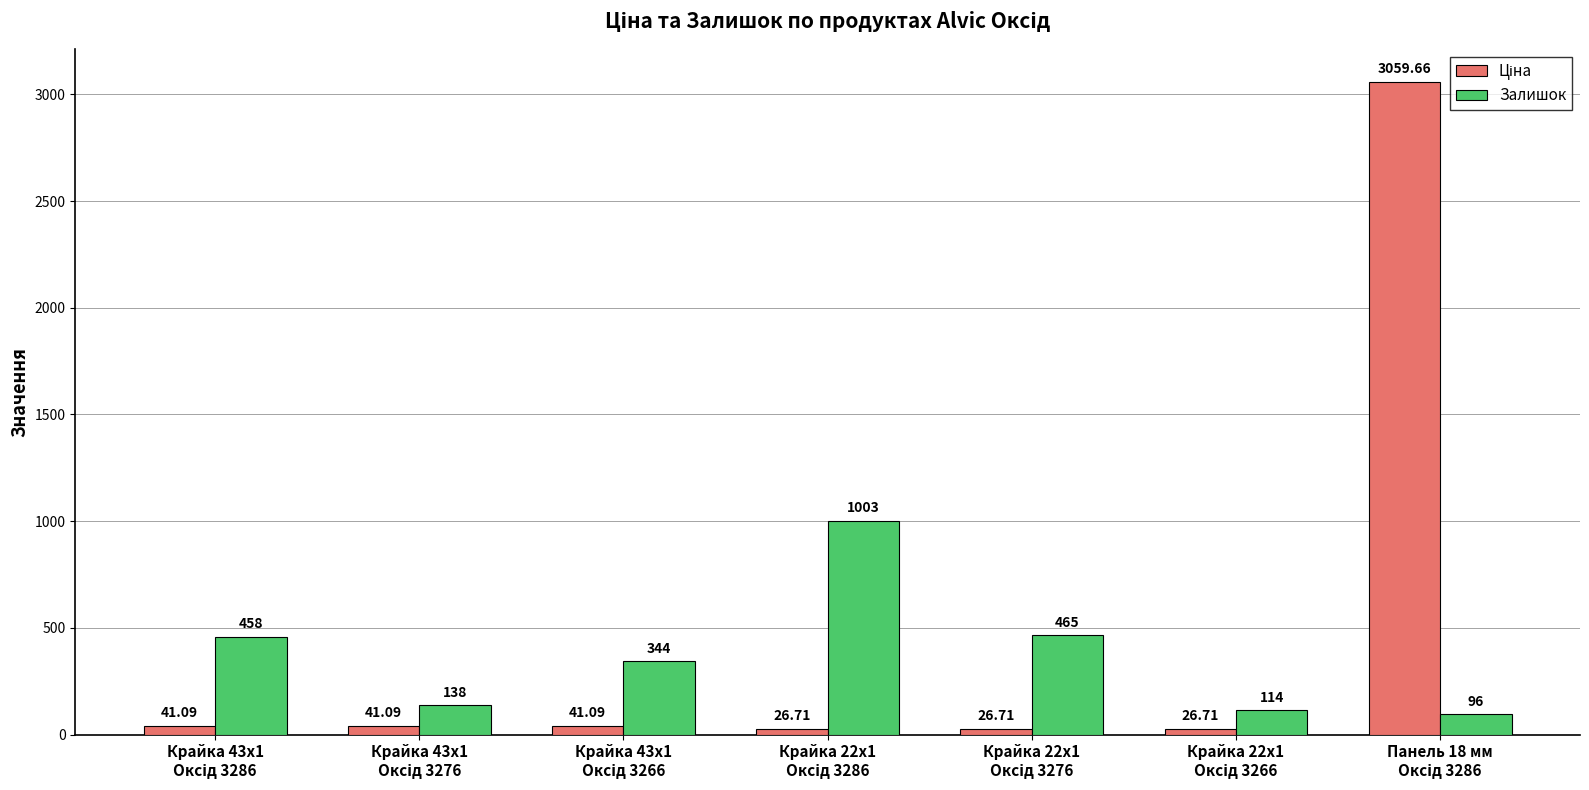

How many values in the Залишок series are below 344?

3